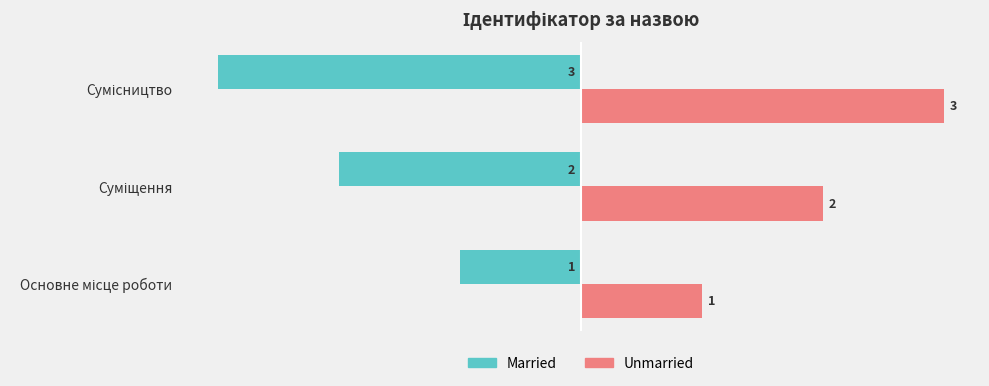

How many distinct data groups are displayed?

2